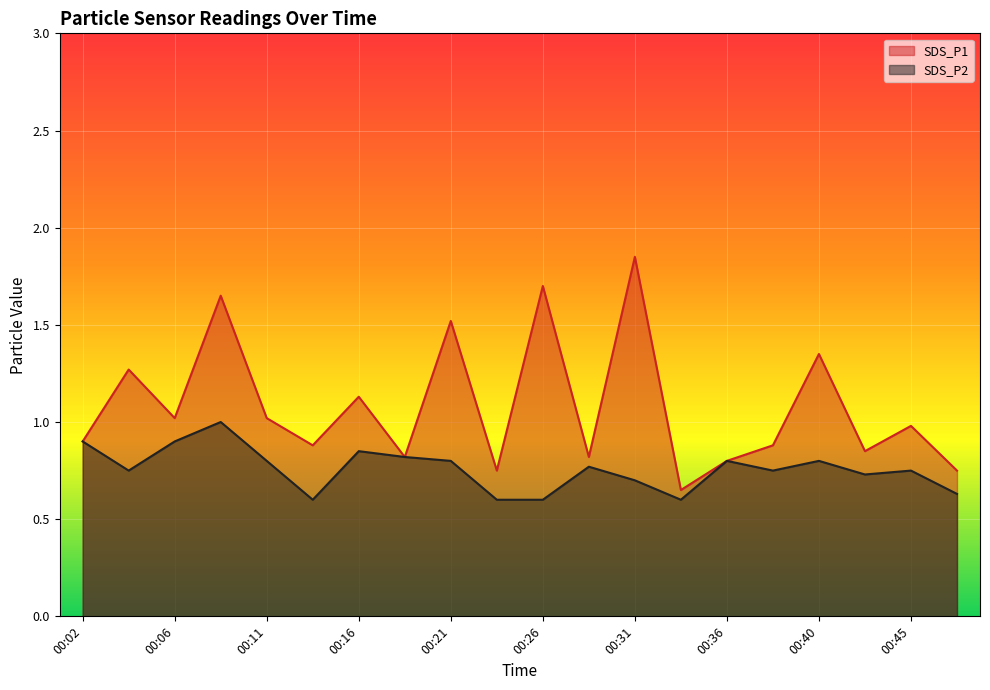

How many SDS_P2 values are between 0 and 1?

20